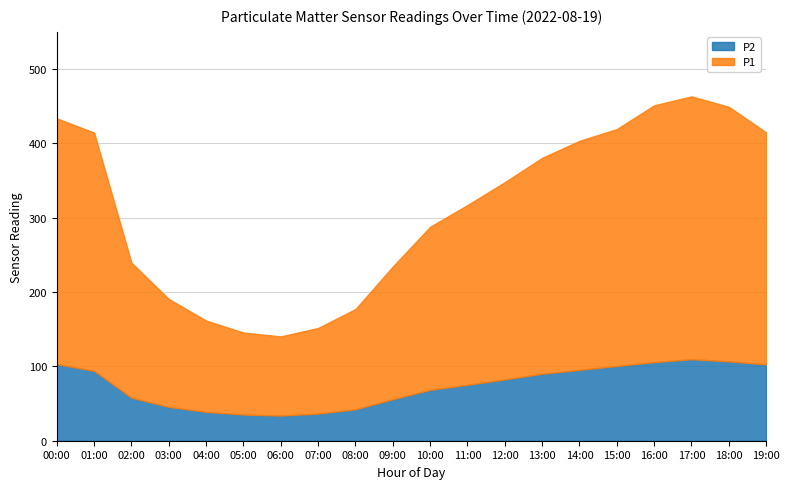

List the series in order of their overall mean, highest first.

P1, P2